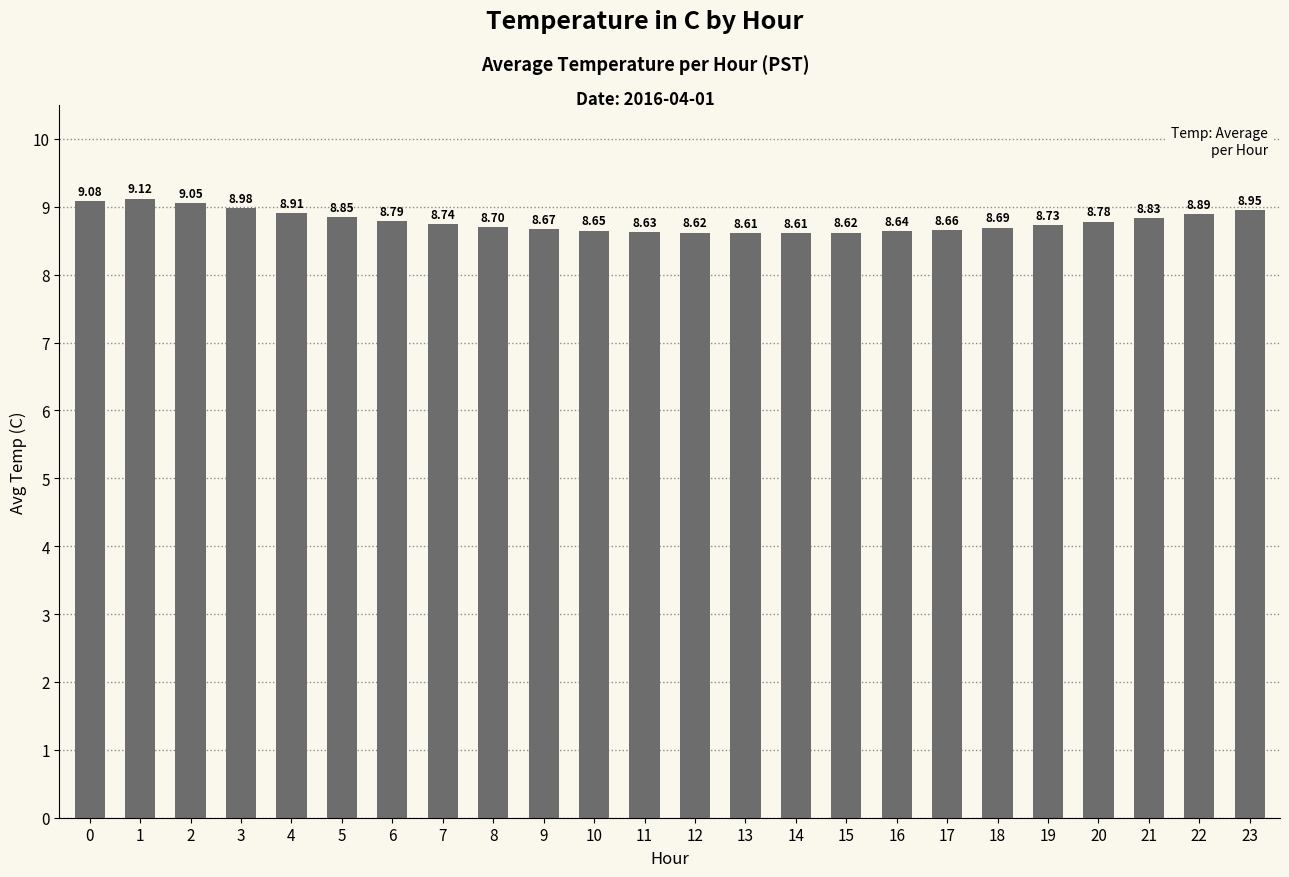

Does the chart contain stacked bars?

No